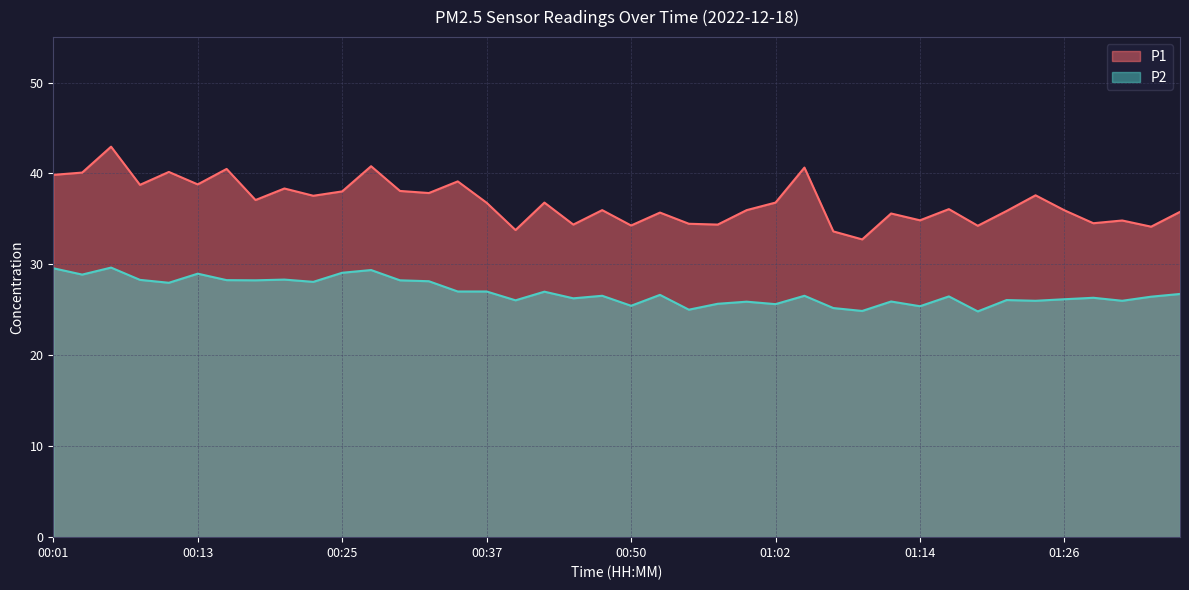

Does the chart have visible grid lines?

Yes